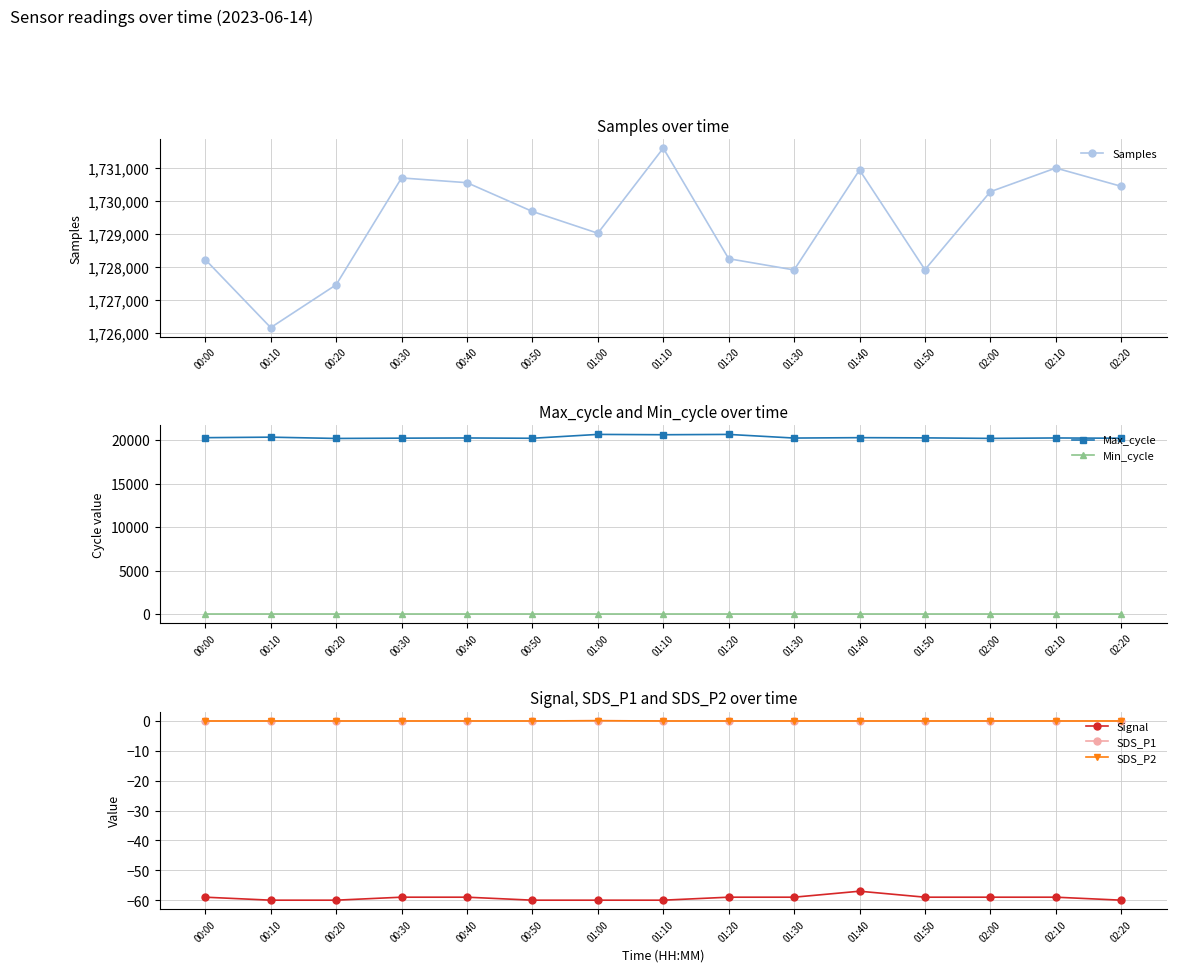

True or false: SDS_P1 has a value of 0.0 at 01:30.

False